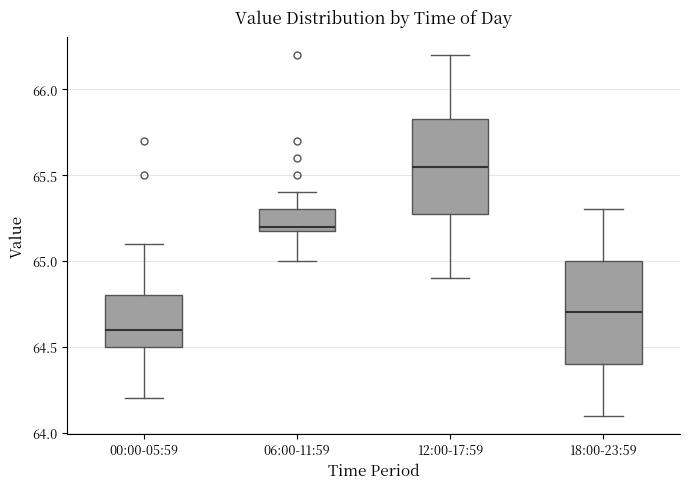

Reading left to right, read every box against the y-axis: the position of its median line, the range the box covers, and the ends of its whiskers. The values are not printed on the chart, so give them approximately, as read against the axis.

00:00-05:59: median 64.60, box 64.50 to 64.80, whiskers 64.20 to 65.10
06:00-11:59: median 65.20 (just above the box's lower edge), box 65.20 to 65.30, whiskers 65.00 to 65.40
12:00-17:59: median 65.55, box 65.30 to 65.85, whiskers 64.90 to 66.20
18:00-23:59: median 64.70, box 64.40 to 65.00, whiskers 64.10 to 65.30